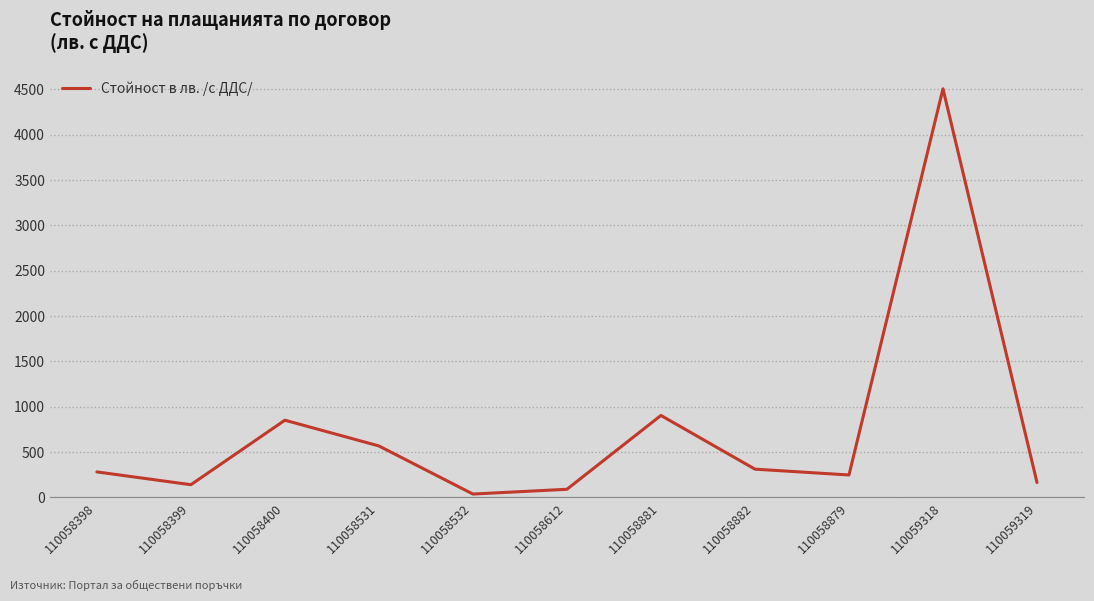

What is the smallest value displayed?

36.3